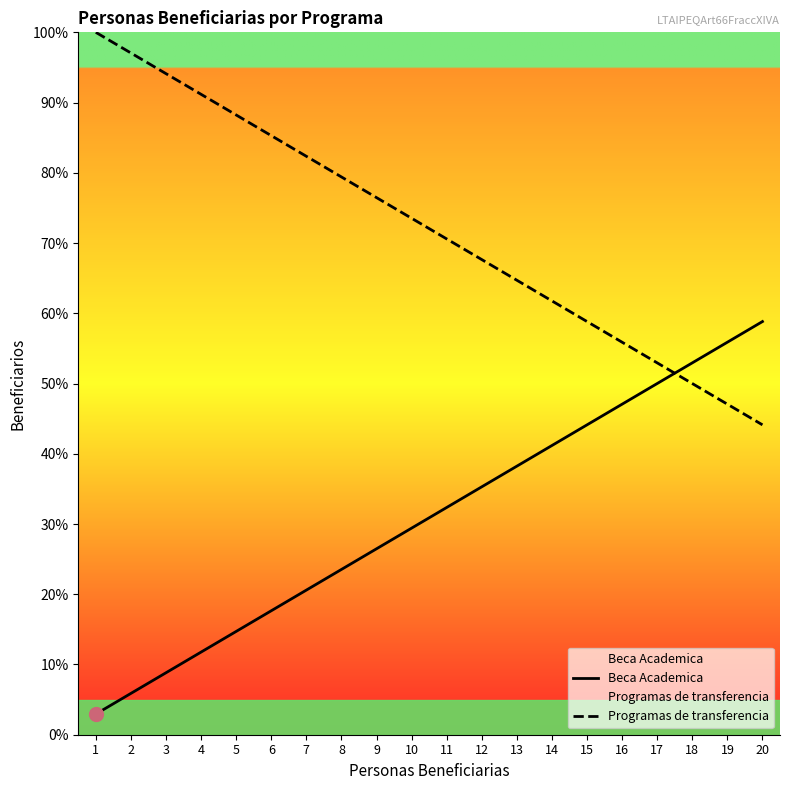

What is the difference between the maximum and second lowest values in the Beca Academica series?

52.9